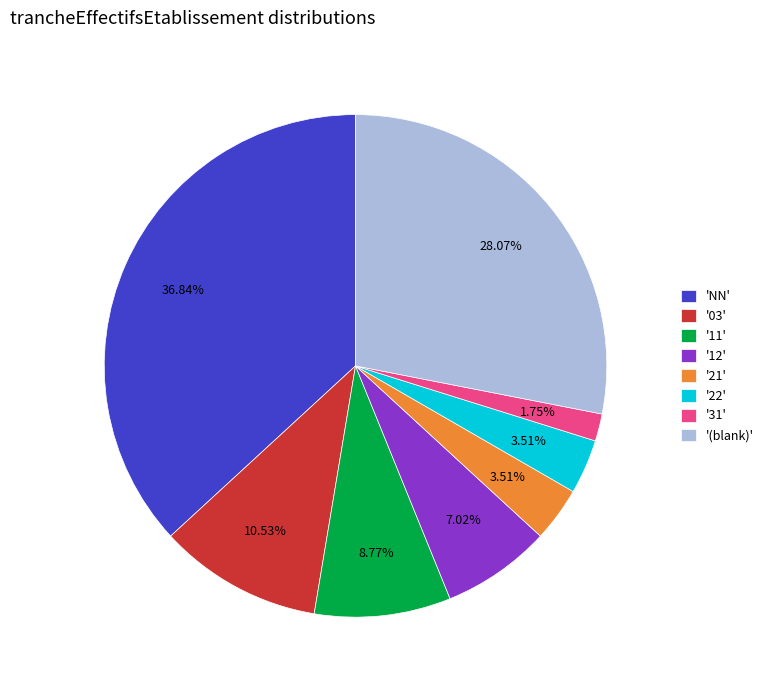

What is the largest slice in the pie chart?

'NN'